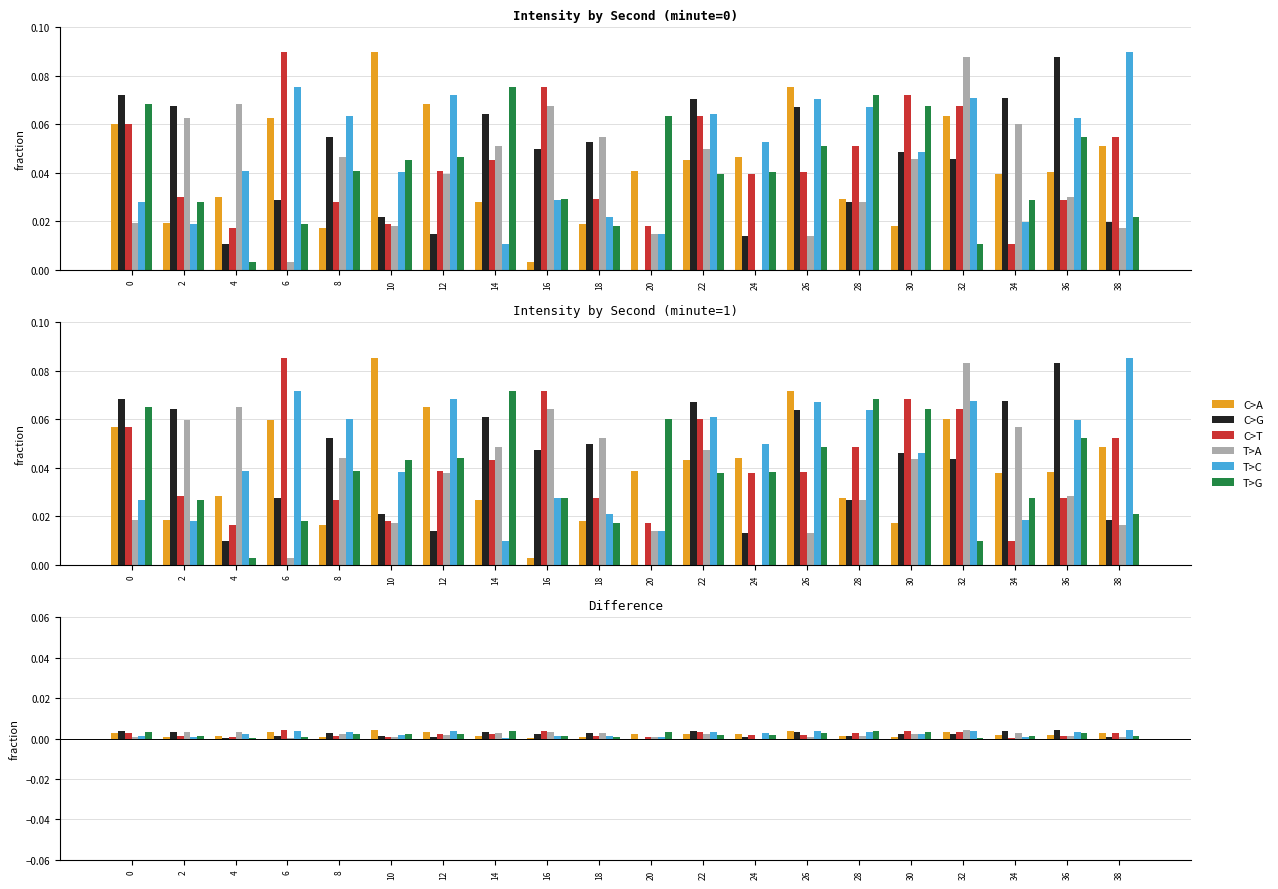

Rank the series at 26 from highest to lowest value.

C>A, T>C, C>G, T>G, C>T, T>A